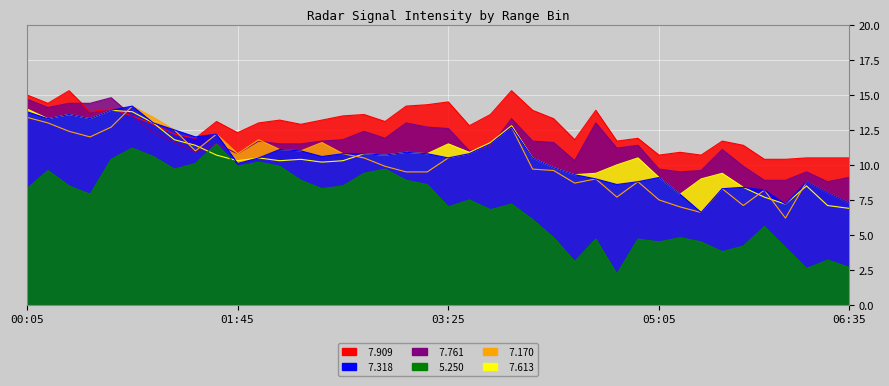

What is the label of the 27th point from the left?

2009/07/05 04:25